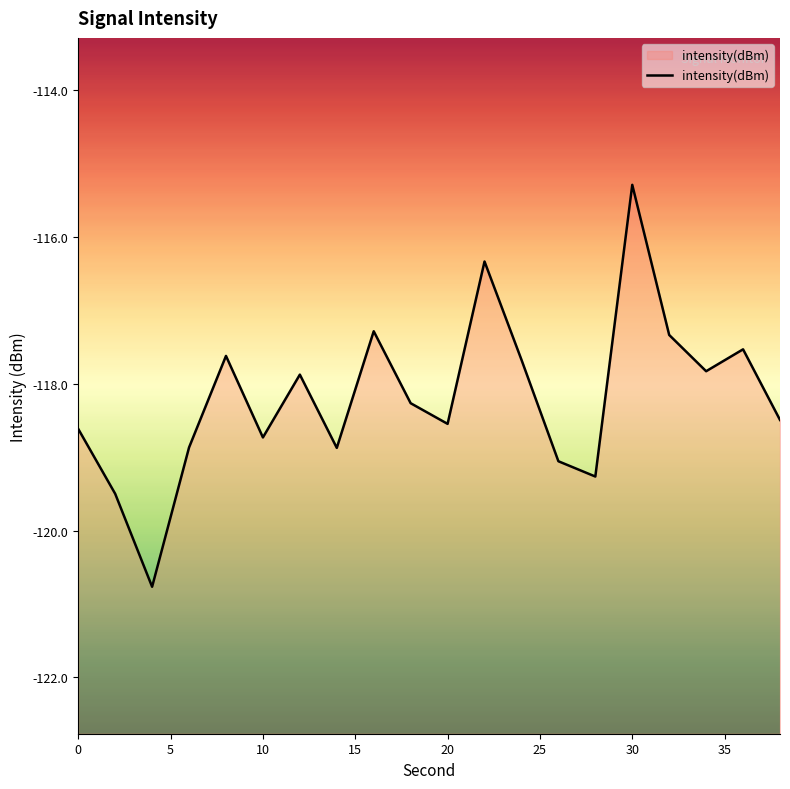

What is the change in value from 0 to 10?

-0.1